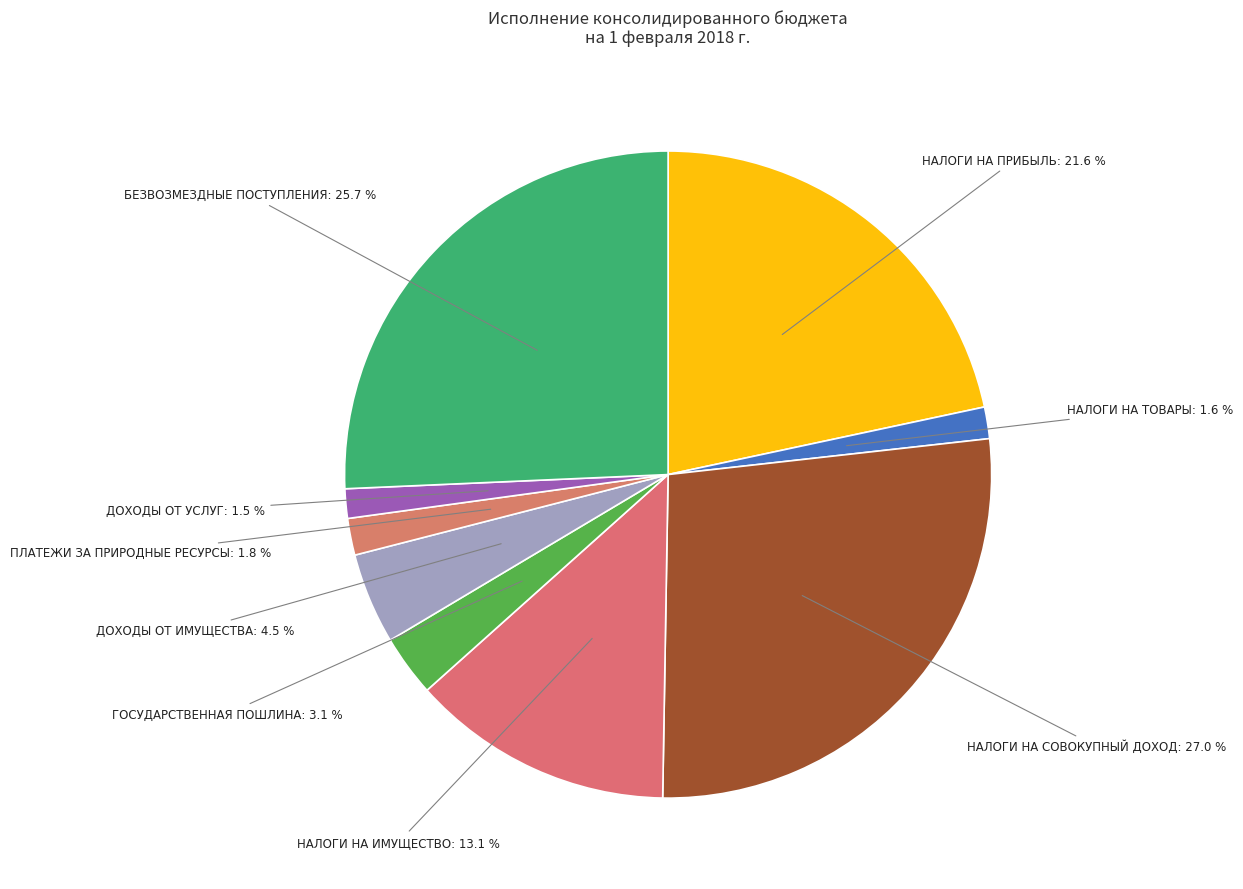

Which slice is the largest?

НАЛОГИ НА СОВОКУПНЫЙ ДОХОД